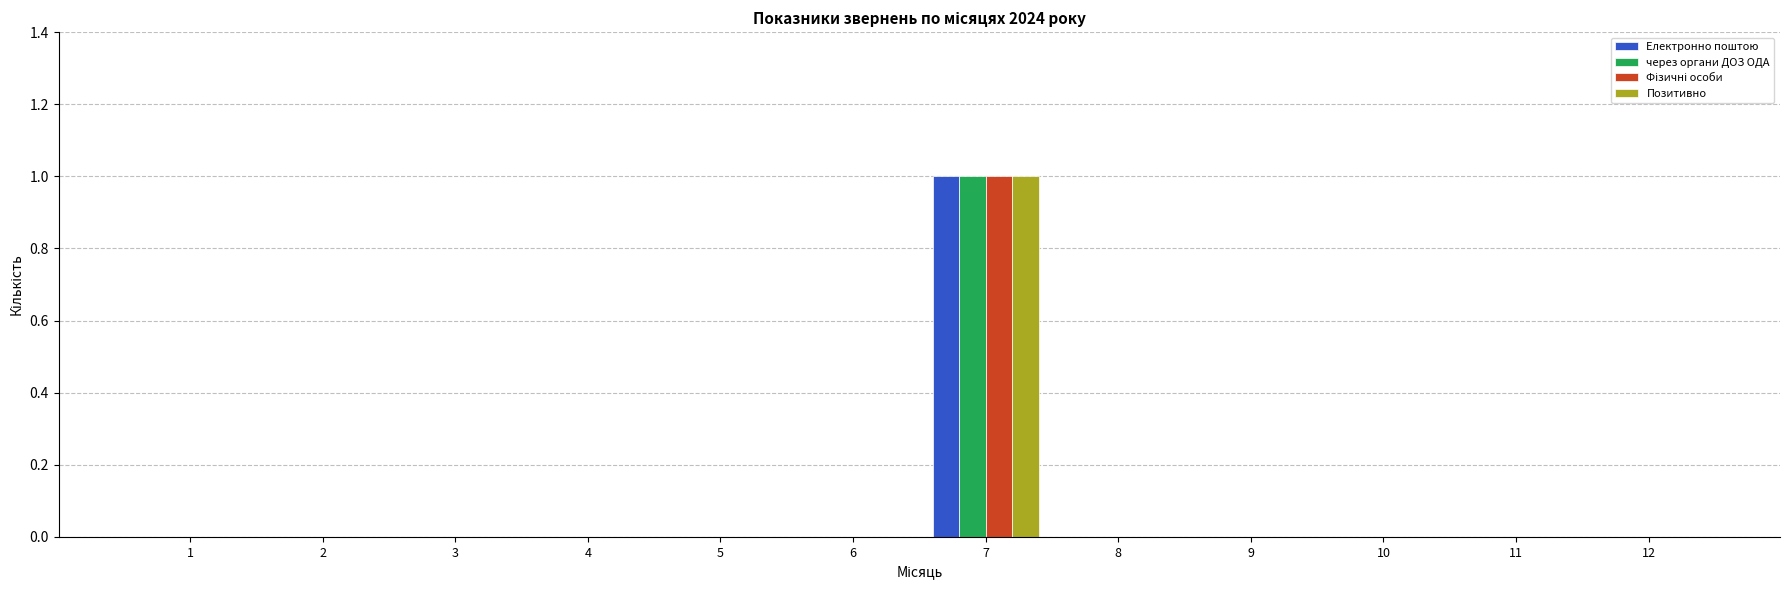

Count the number of categories in the chart.

12